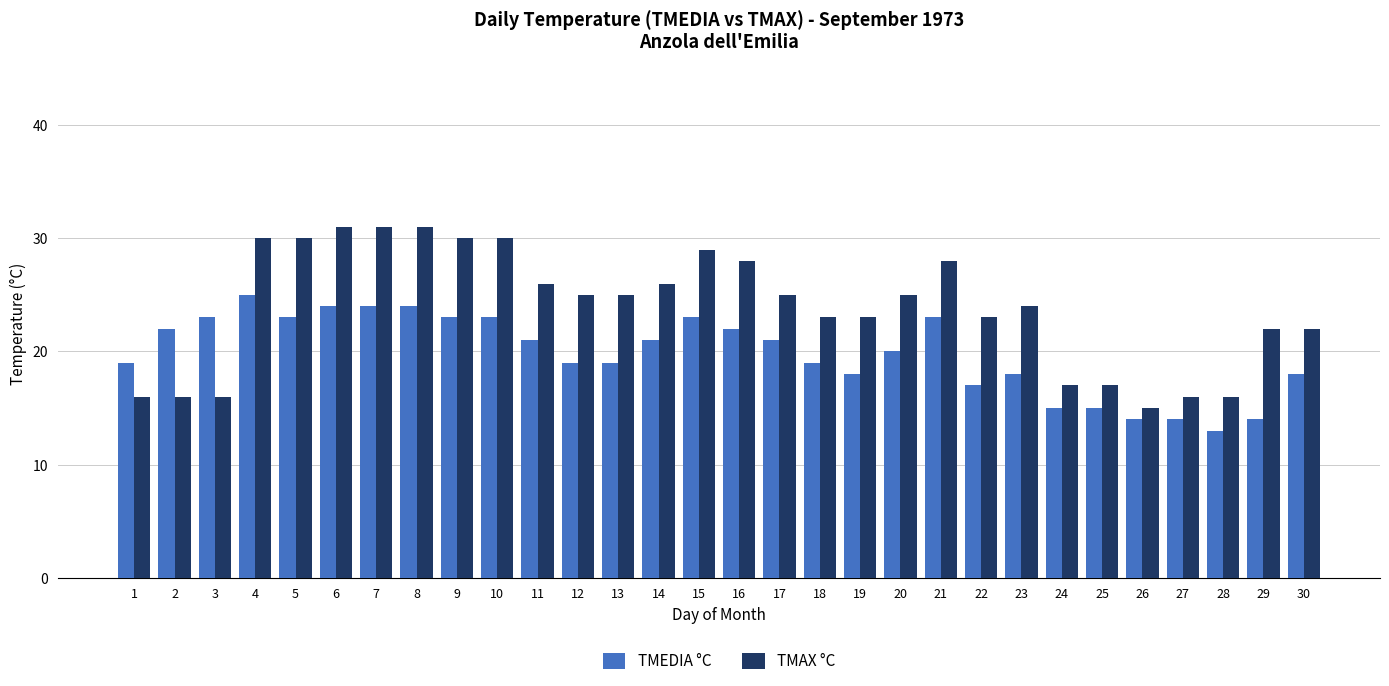

What is the approximate value of TMEDIA °C at 28, to the nearest 10?

10